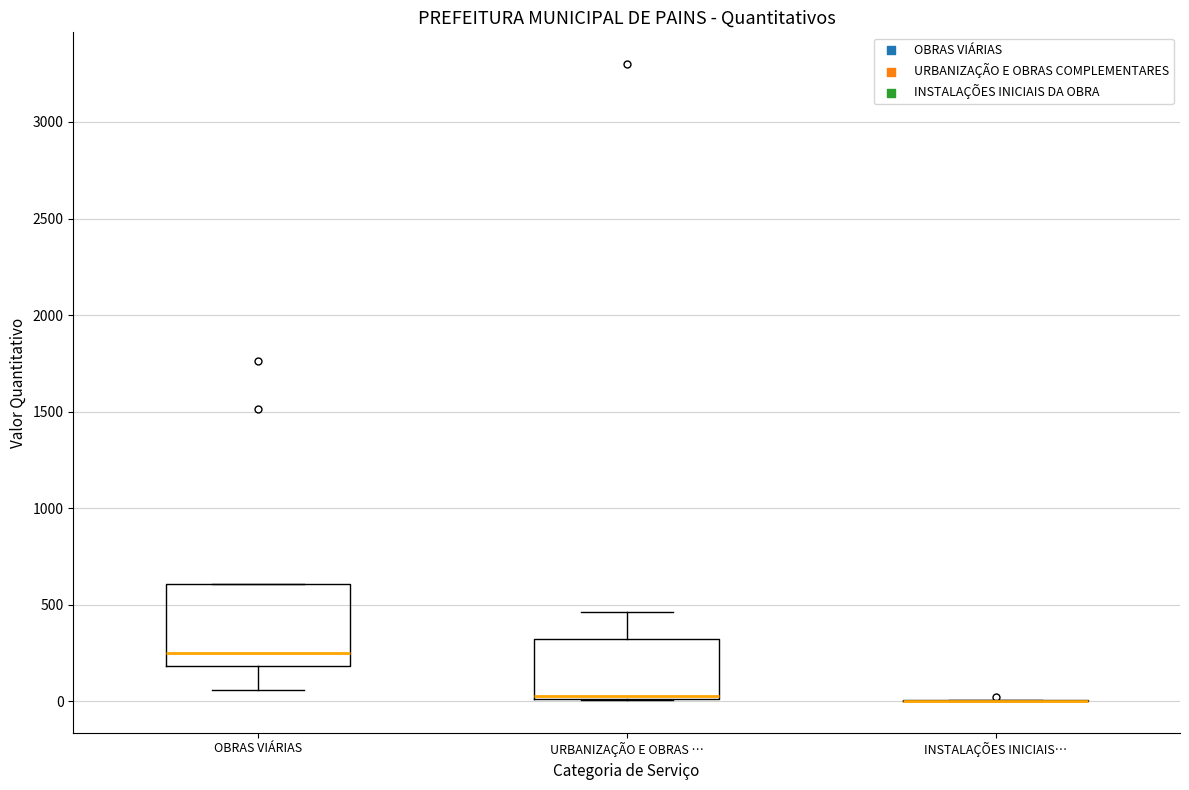

Which box is the tallest, from its lower edge to its upper edge?

OBRAS VIÁRIAS